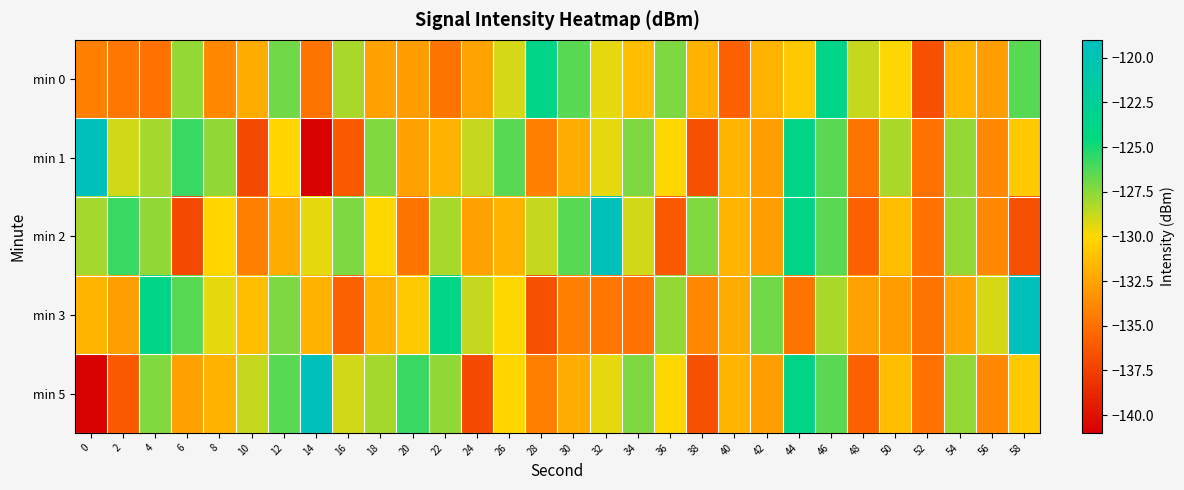

Which has a higher value, 30 or 24?

30